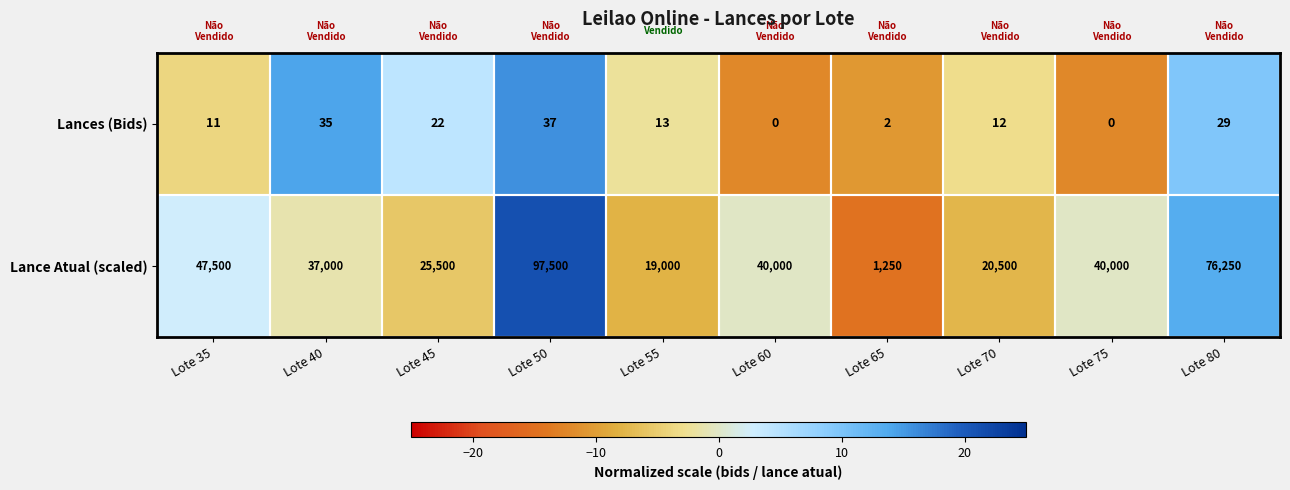

What is the total value across all series at Lote 70?

20512